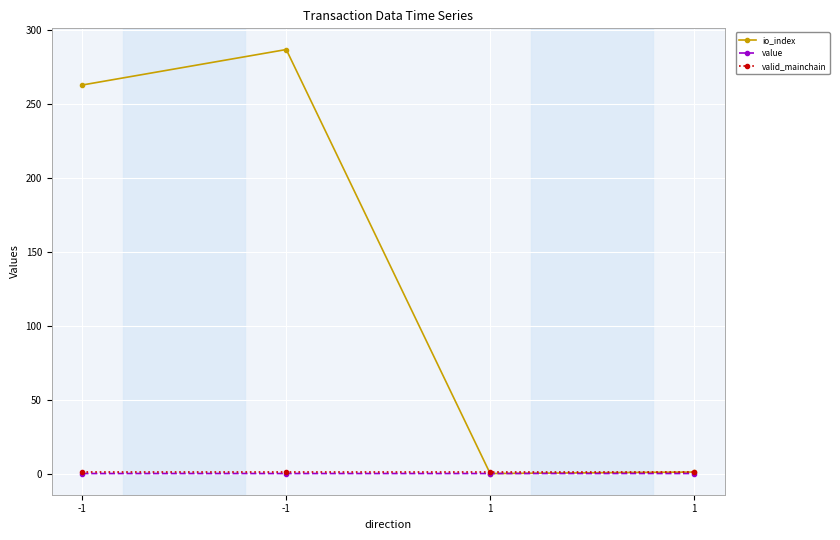

What is the total value across all series at -1?

264.0